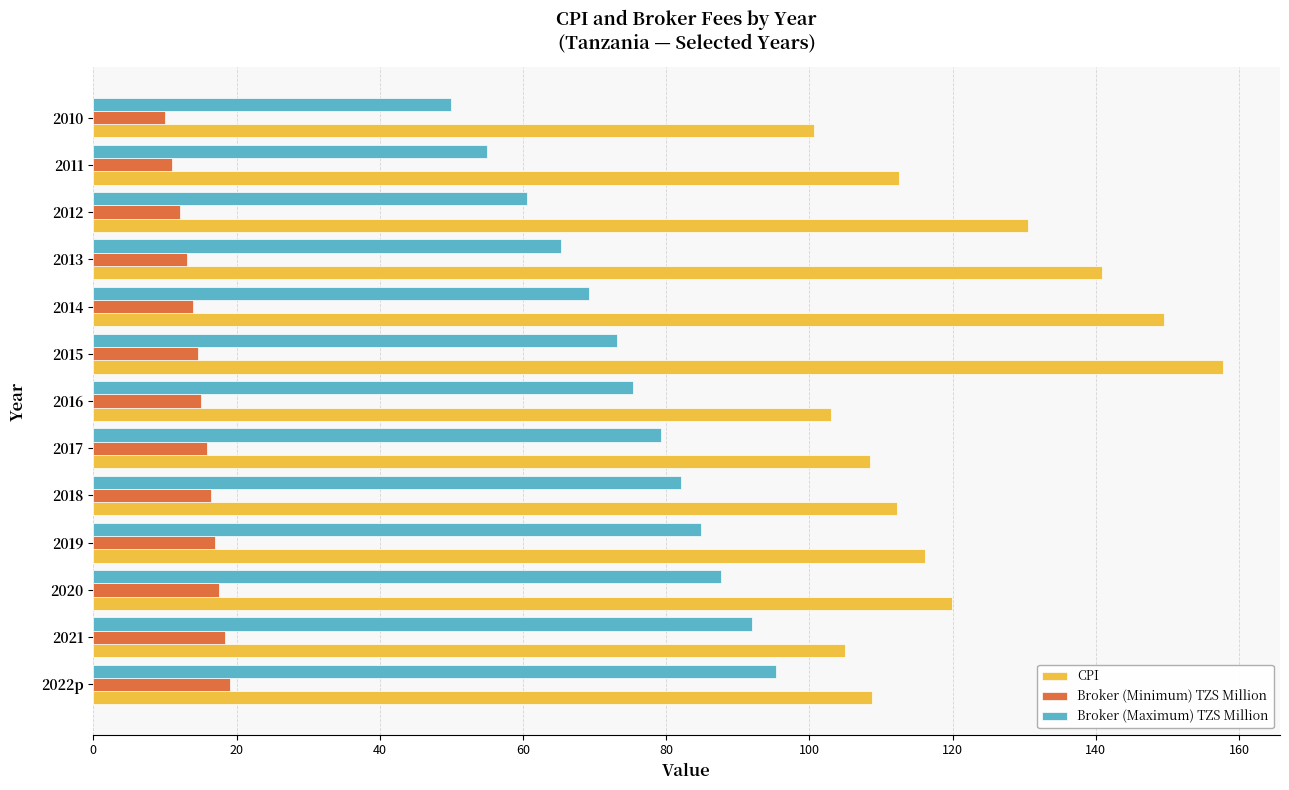

Which series has the largest total across all categories?

CPI